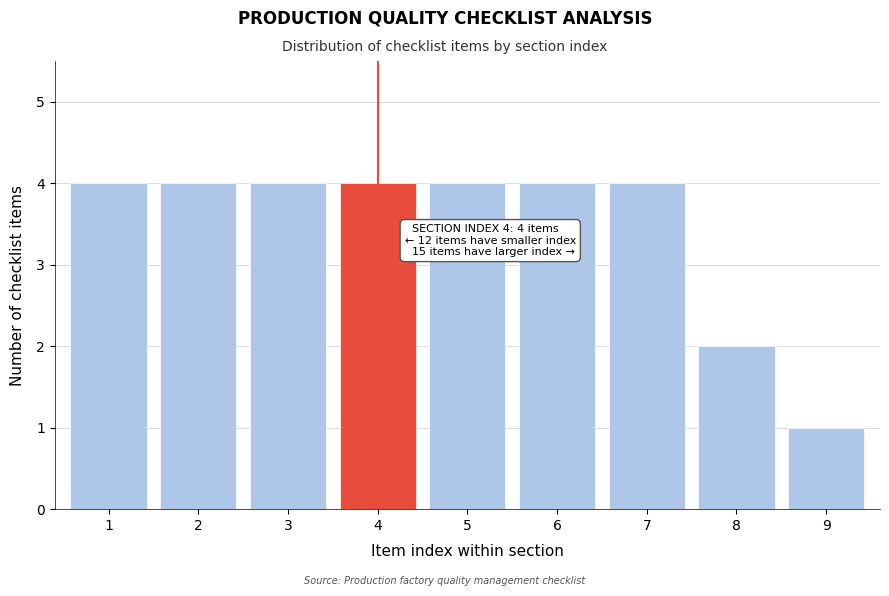

Reading left to right, extract all data points from this chart.

4	4	4	4	4	4	4	2	1